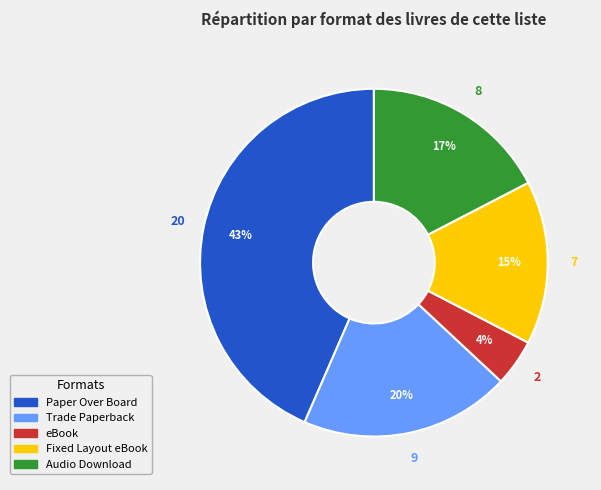

Is there any slice that represents more than half of the pie?

No